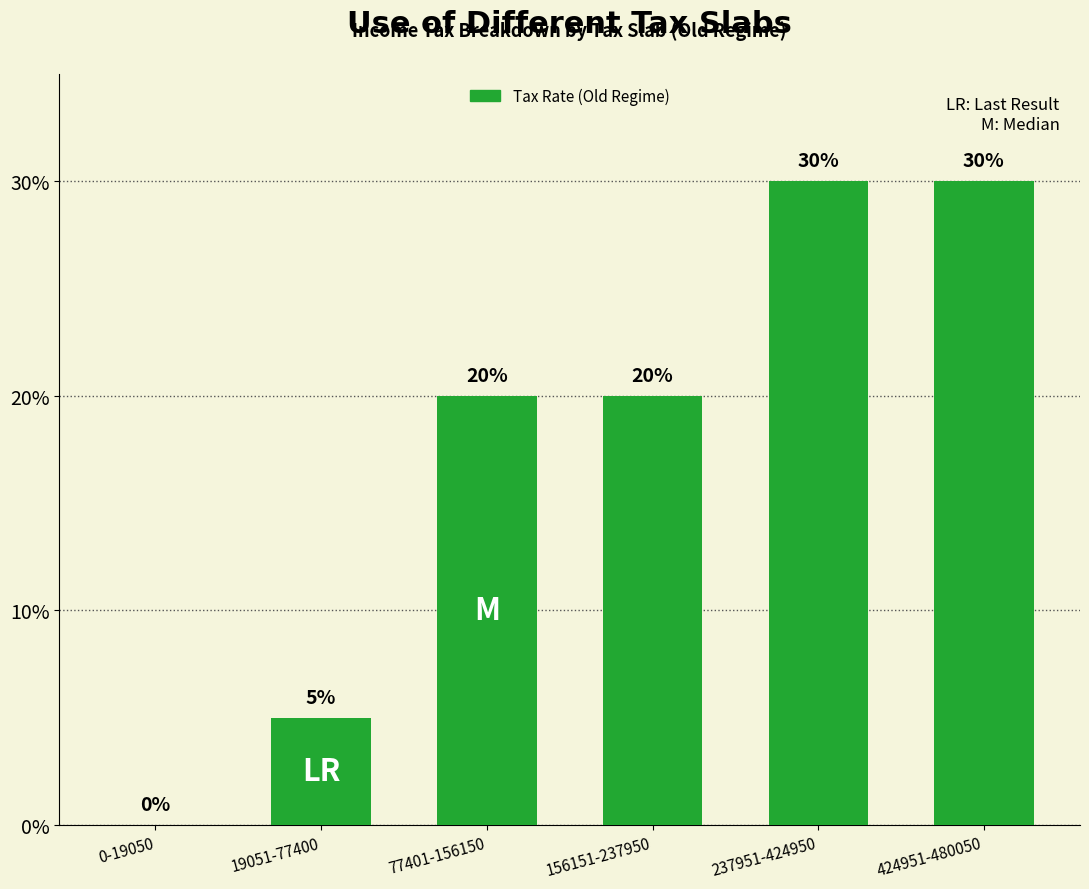

Are the bars horizontal?

No